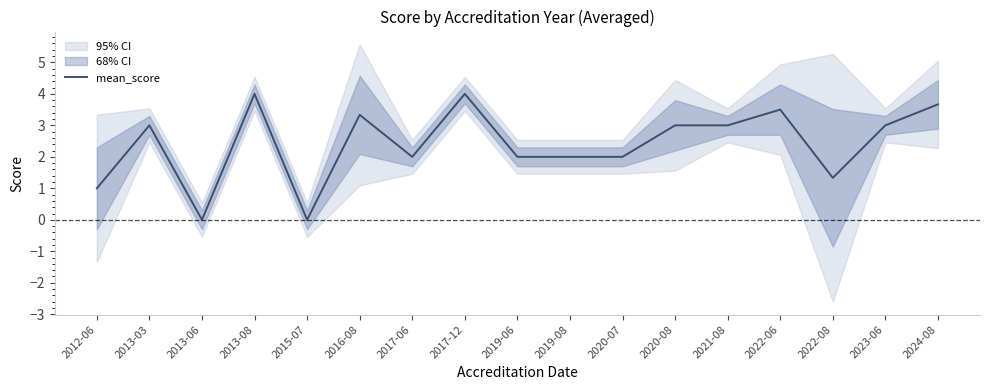

What position from the left is 2019-08?

10